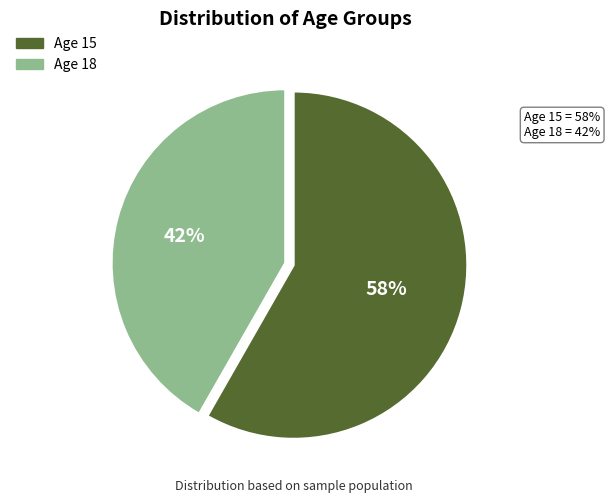

What is the largest slice in the pie chart?

Age 15